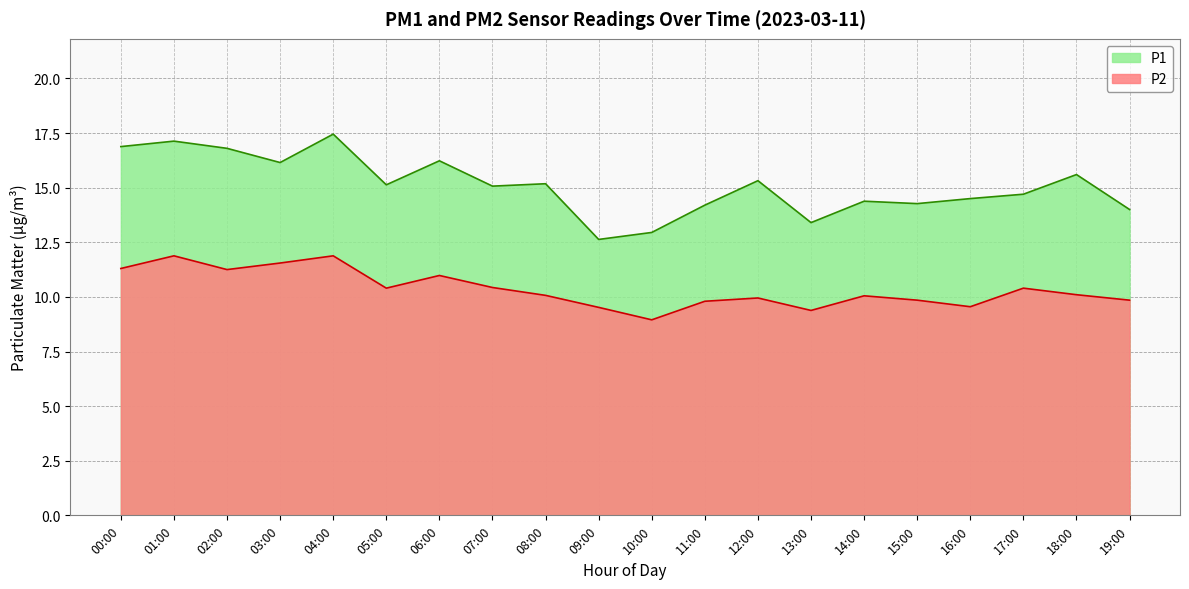

At which label does P1 reach its minimum?

09:00